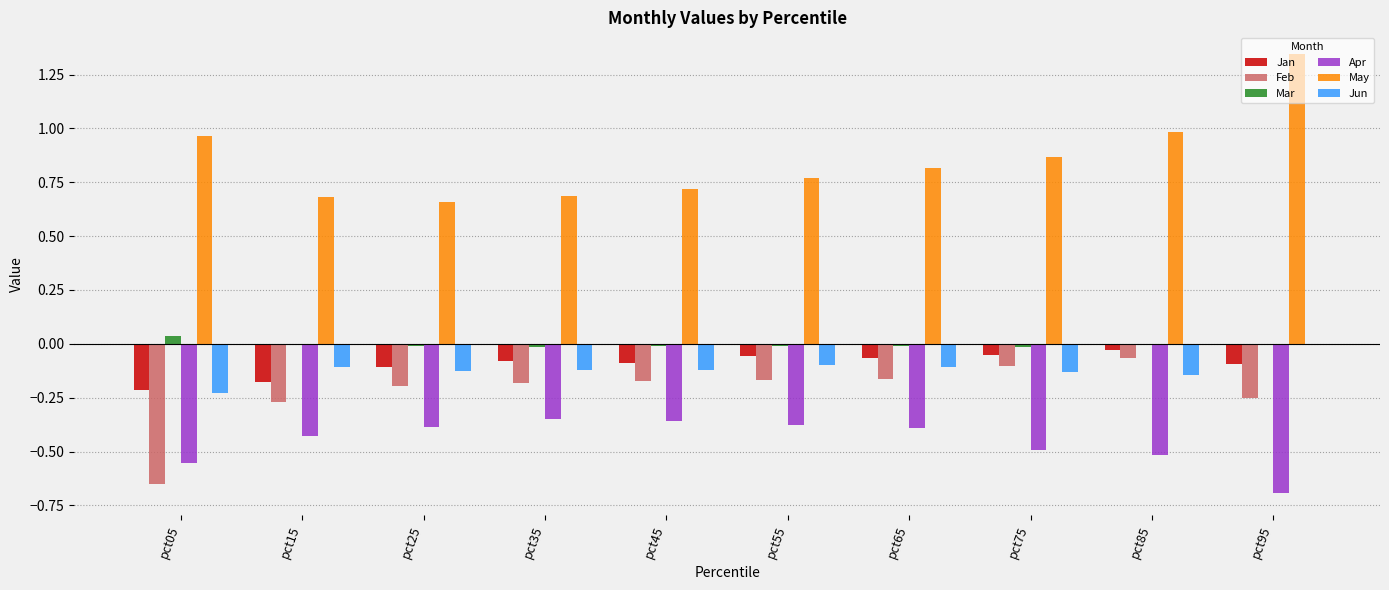

True or false: Feb has a value of -0.5 at pct15.

False